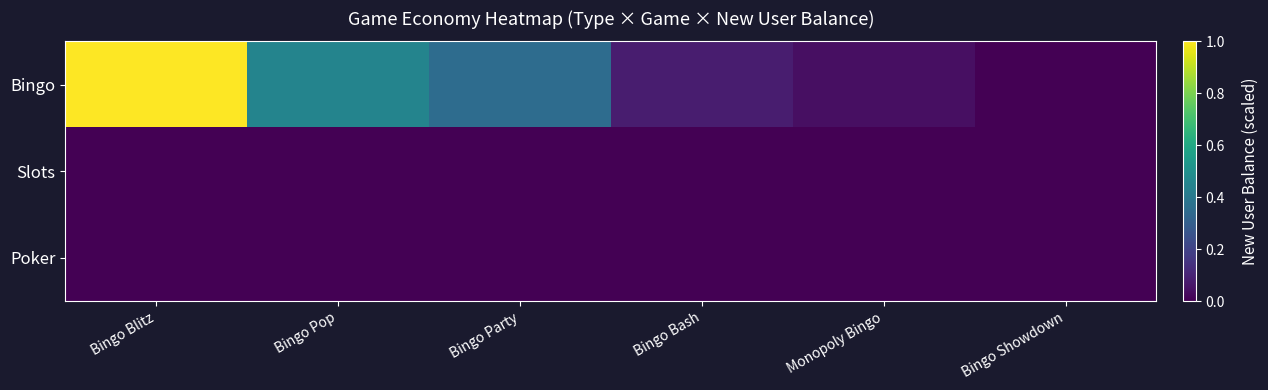

At Bingo Bash, list the series in order from smallest to largest.

Slots, Poker, Bingo